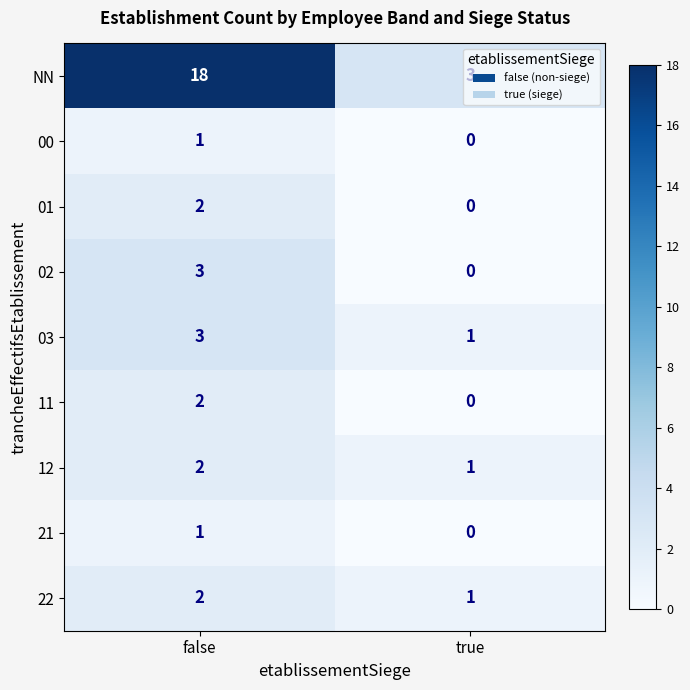

List the labels in order of NN value, largest first.

false, true